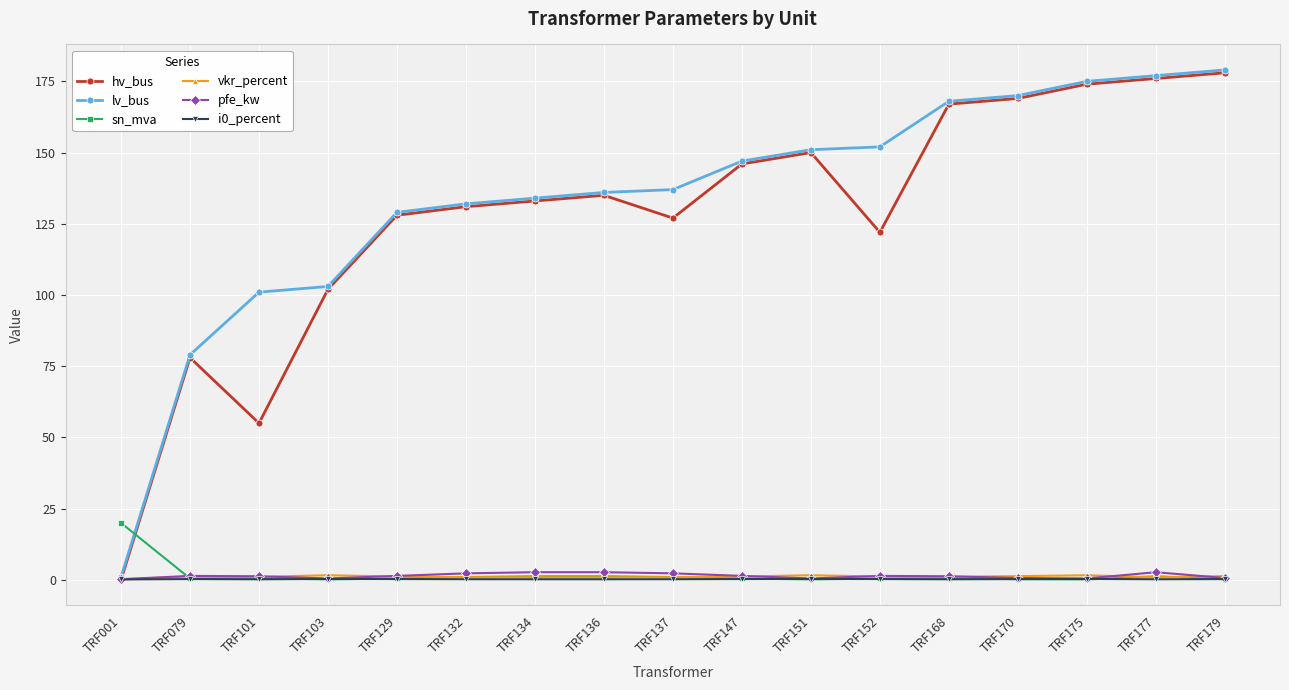

True or false: i0_percent has more than 0 interior local peaks.

True